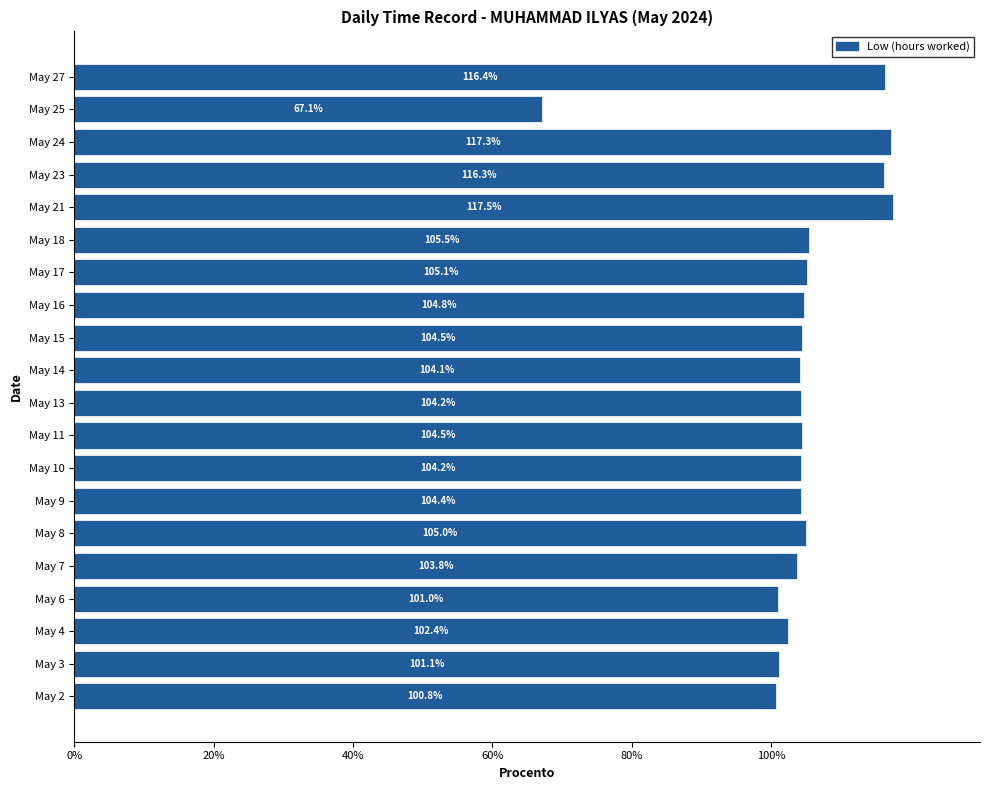

What is the ratio of the value at May 24 to the value at May 2?

1.2